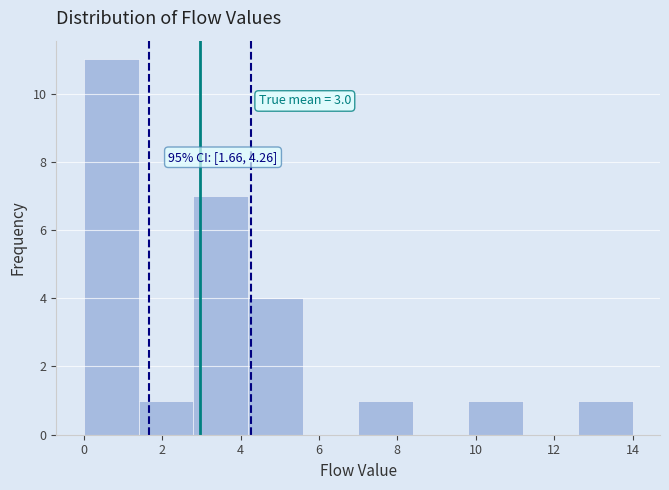

Over which range of the x-axis is the bar tallest?

0.0 to 1.4